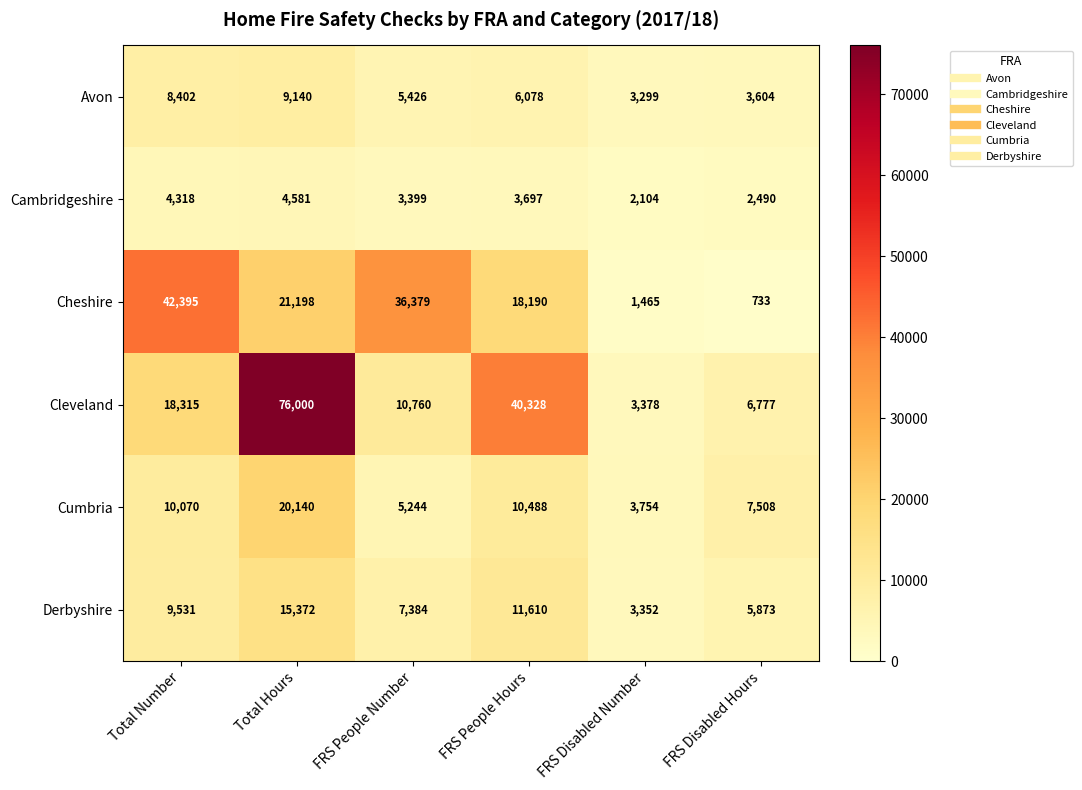

What is the spread (max minus min) of values at Total Number?

38077